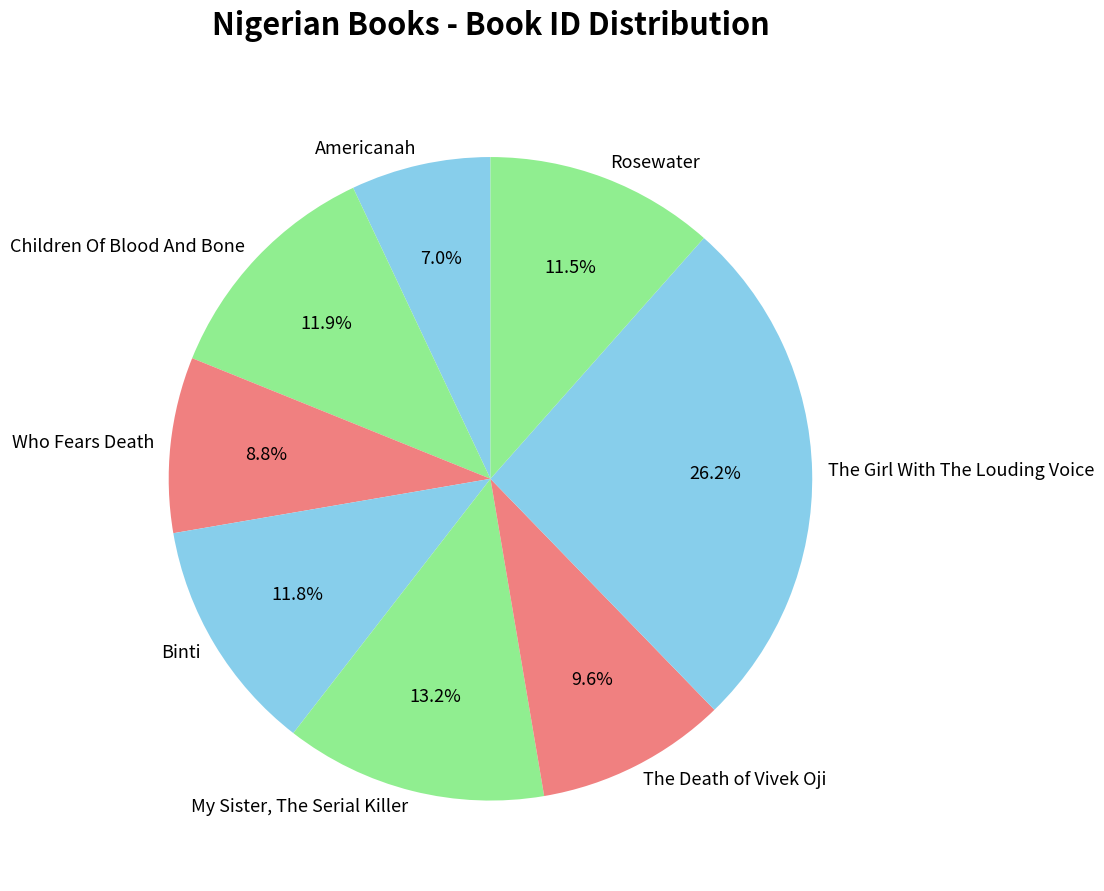

Does Binti represent more than half of the total?

No